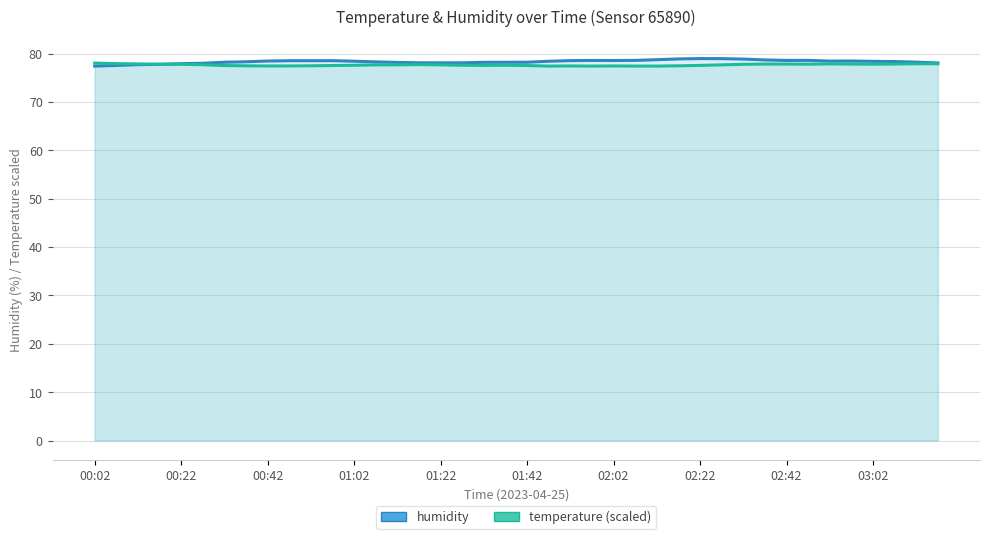

How many intersections are there between humidity and temperature (scaled)?

1